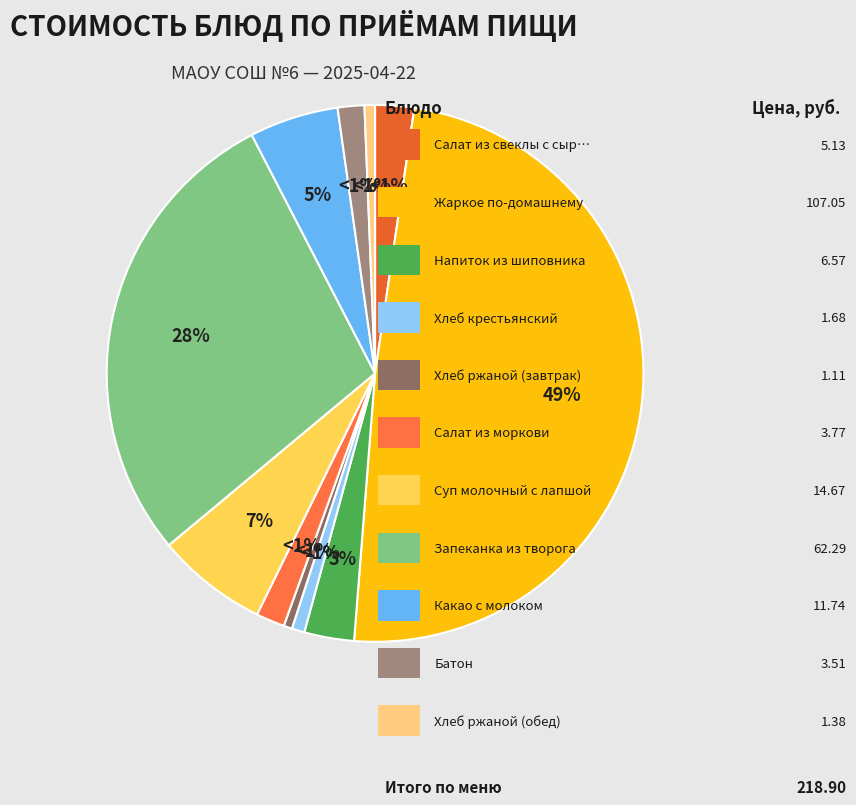

To the nearest percent, what percentage of the pie is Жаркое по-домашнему?

49%